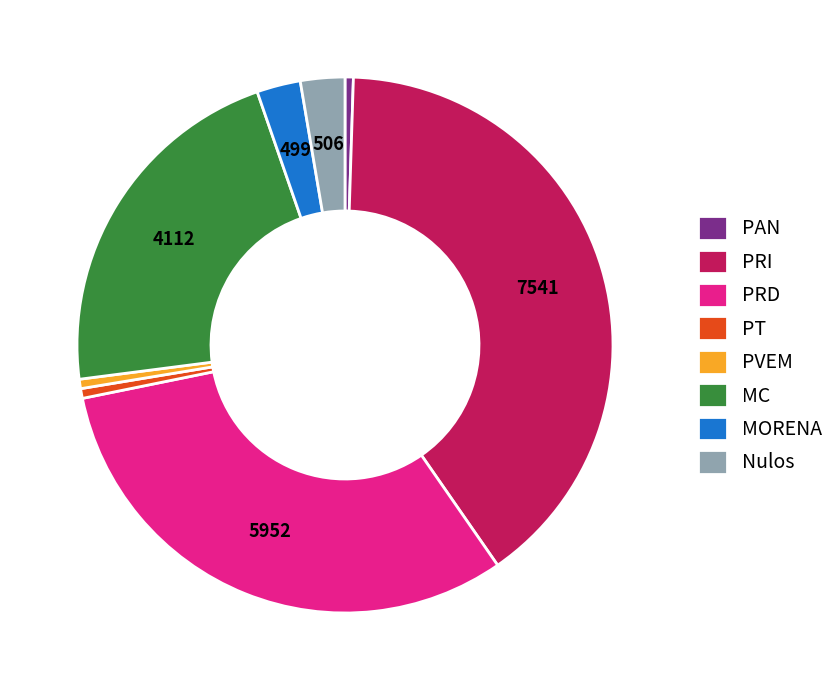

Which category has the biggest portion of the pie?

PRI